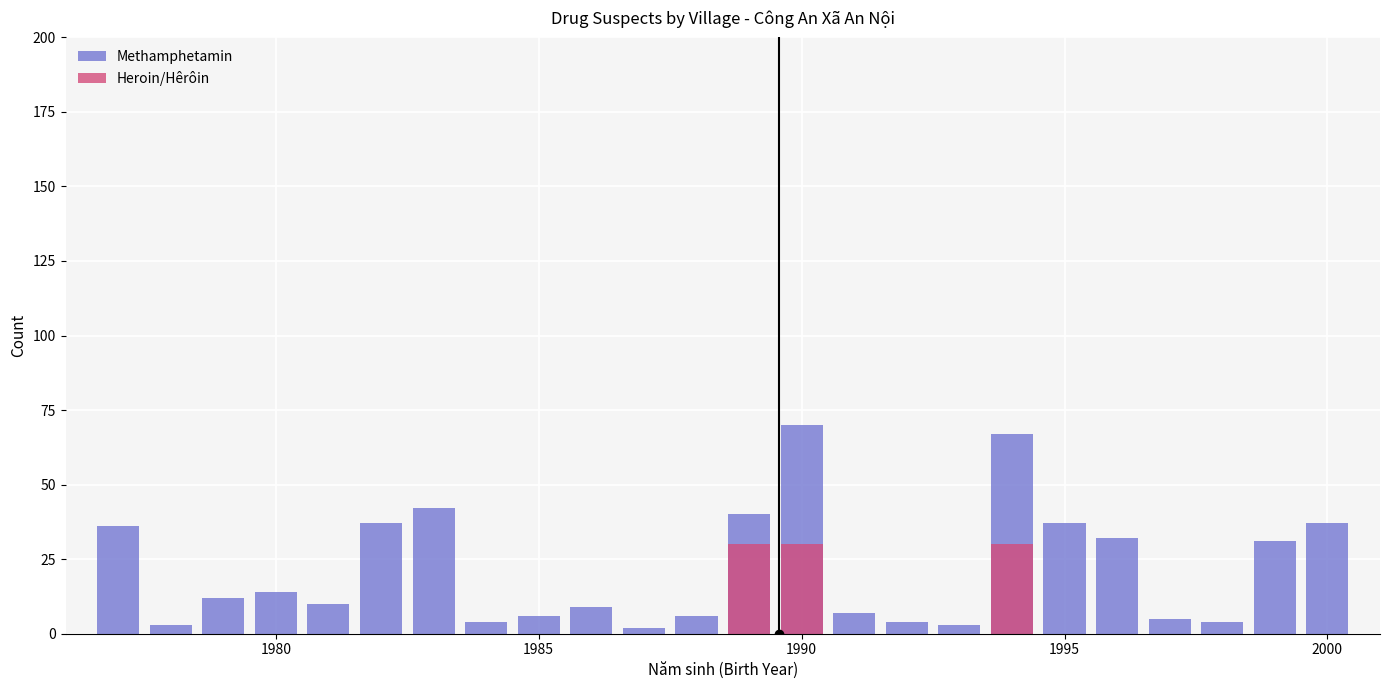

At how many categories does at least one series exceed 45?

2